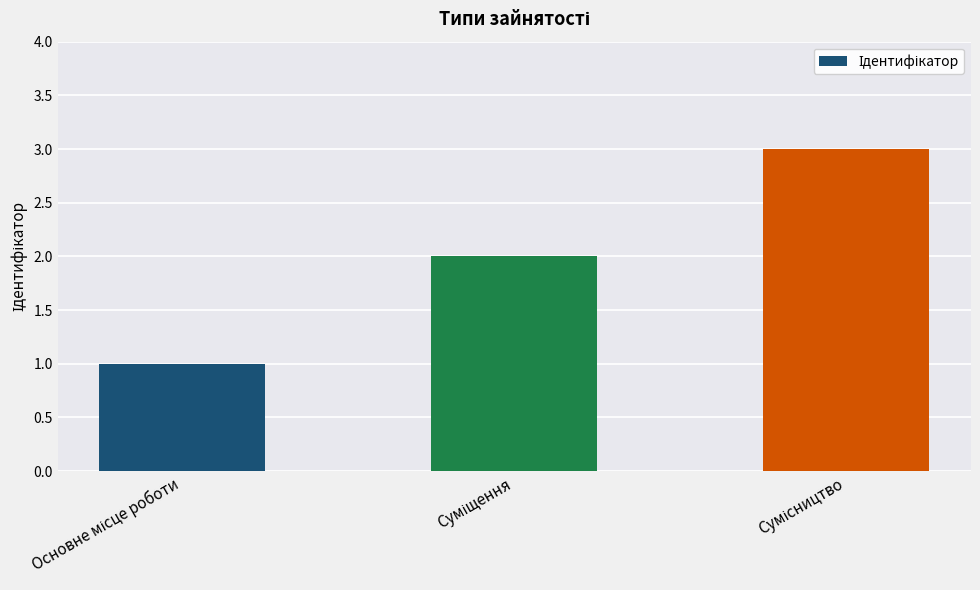

What is the sum of all values?

6